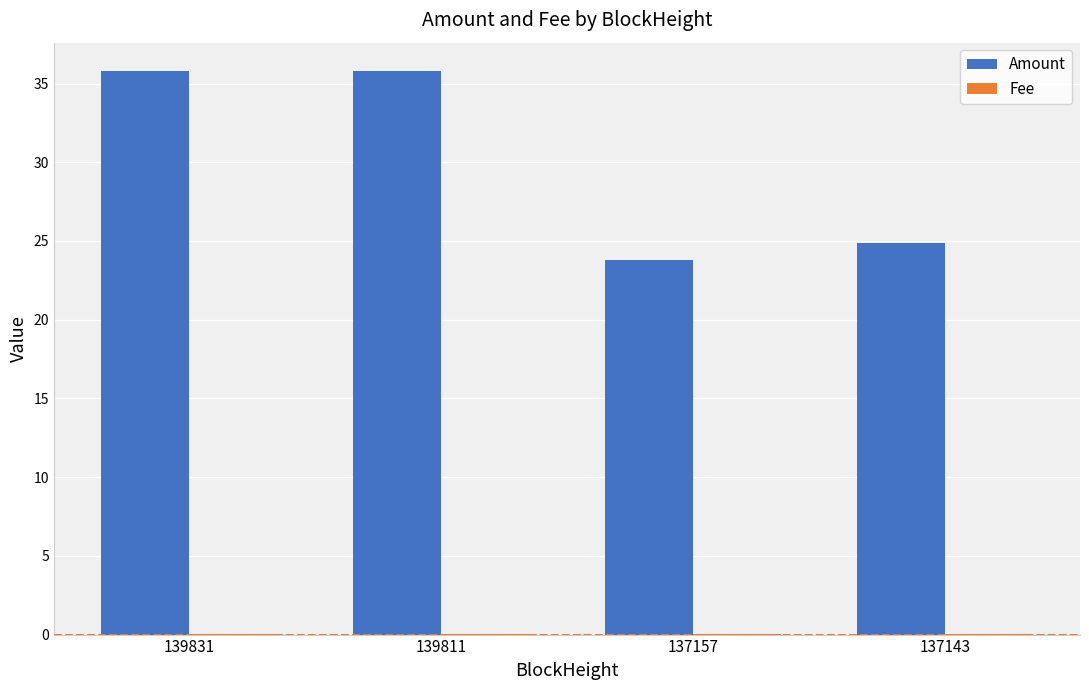

At which label does Amount first exceed 35?

139831